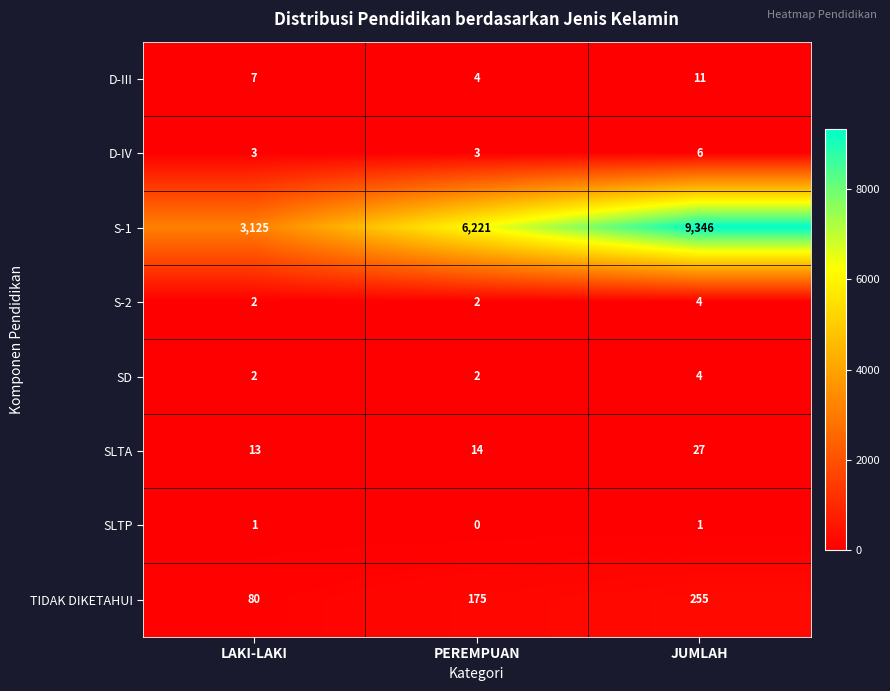

At which category does the chart reach its peak across all series?

JUMLAH